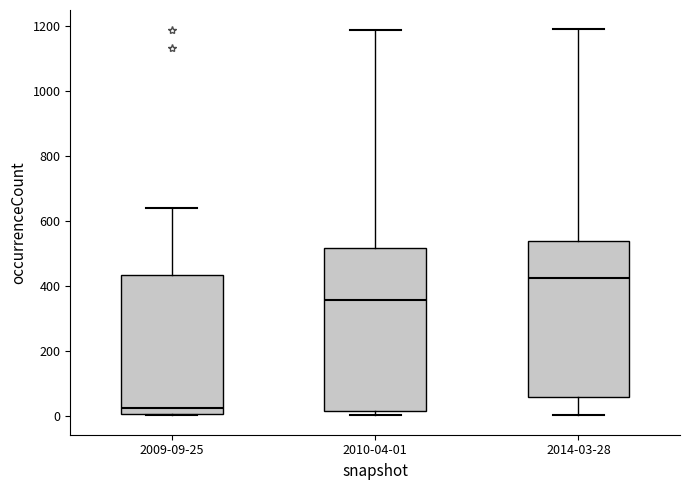

Where does the upper whisker of the box for 2009-09-25 end on the y-axis? The values are not printed on the chart, so give them approximately, as read against the axis.

640